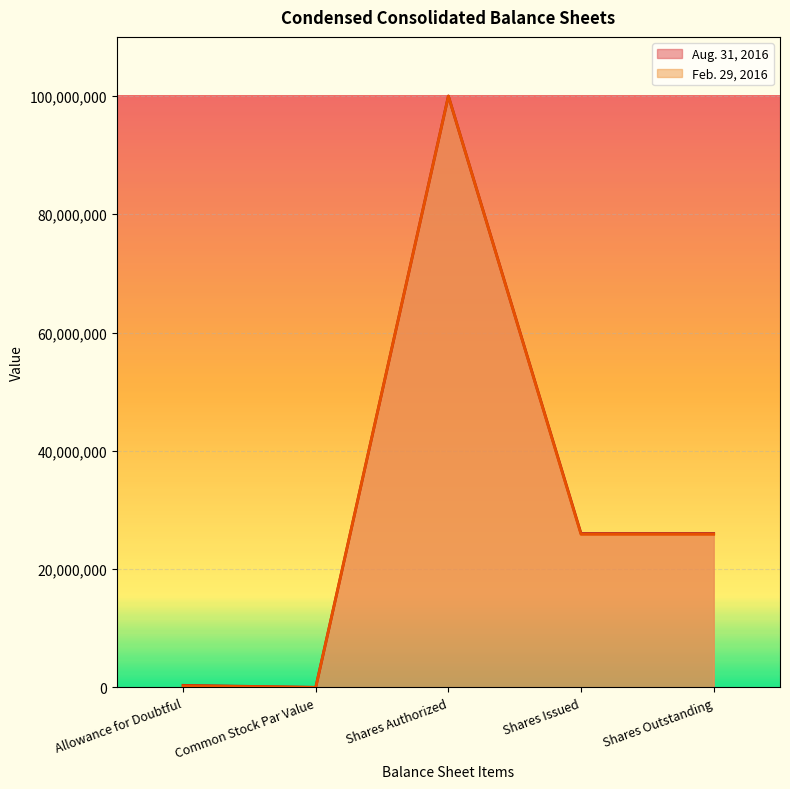

True or false: Aug. 31, 2016 and Feb. 29, 2016 cross at least once.

False